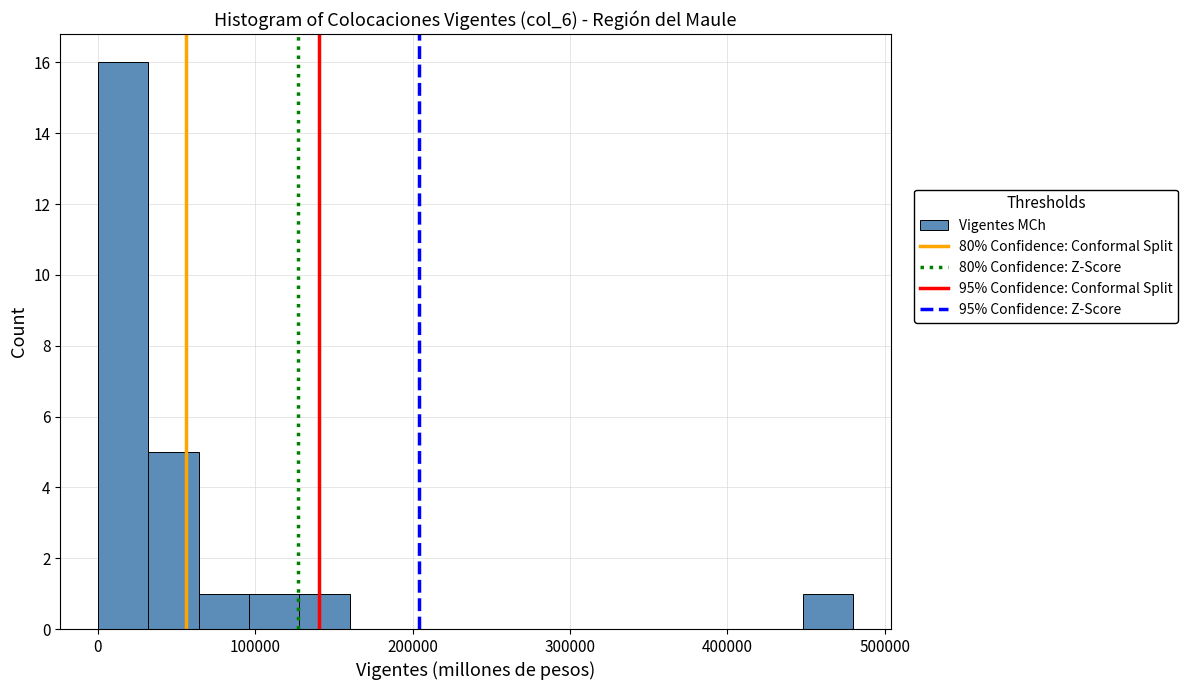

Read against the x-axis, roughly where is the centre of the tallest bar?

20000